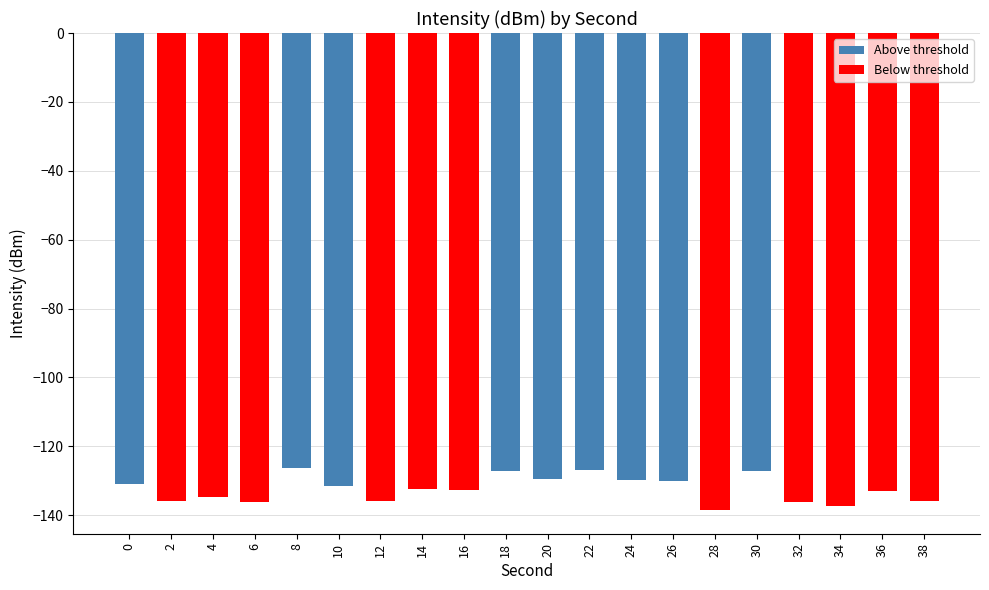

Is it true that the value at 8 is -126.2?

True